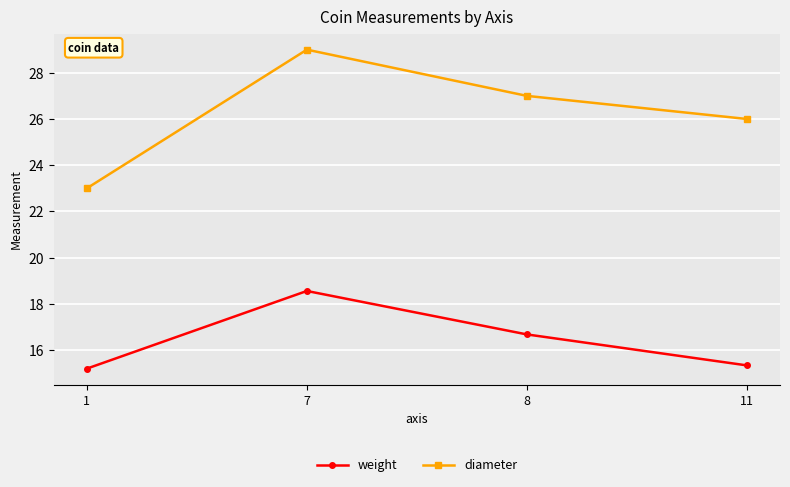

True or false: diameter and weight intersect in this chart.

False